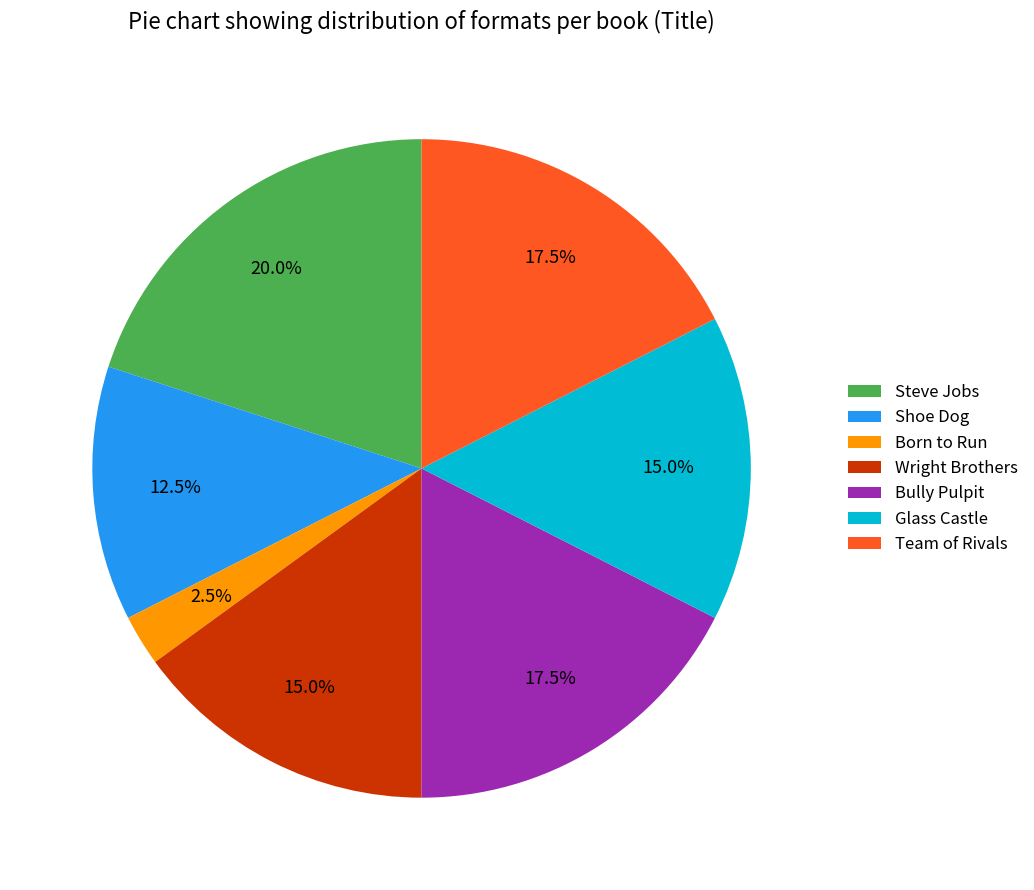

True or false: Glass Castle accounts for 15% of the total.

True